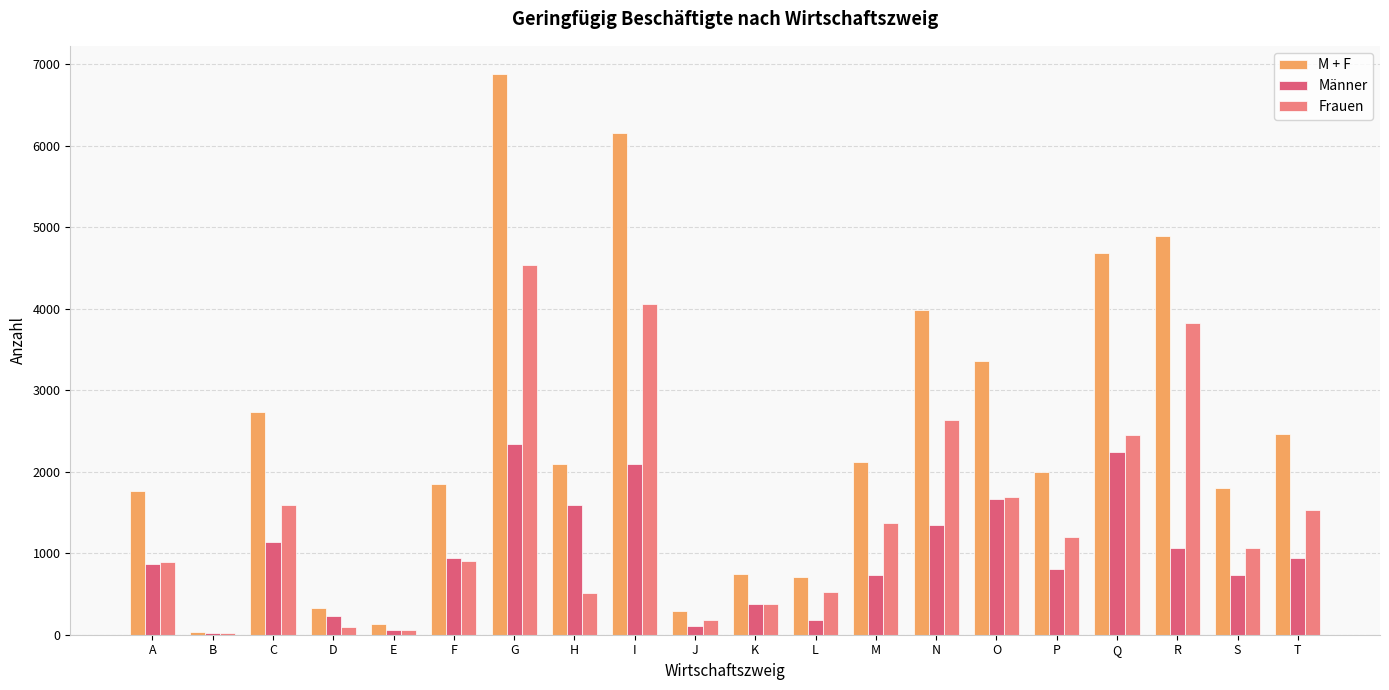

At which category is the sum across all series the highest?

G